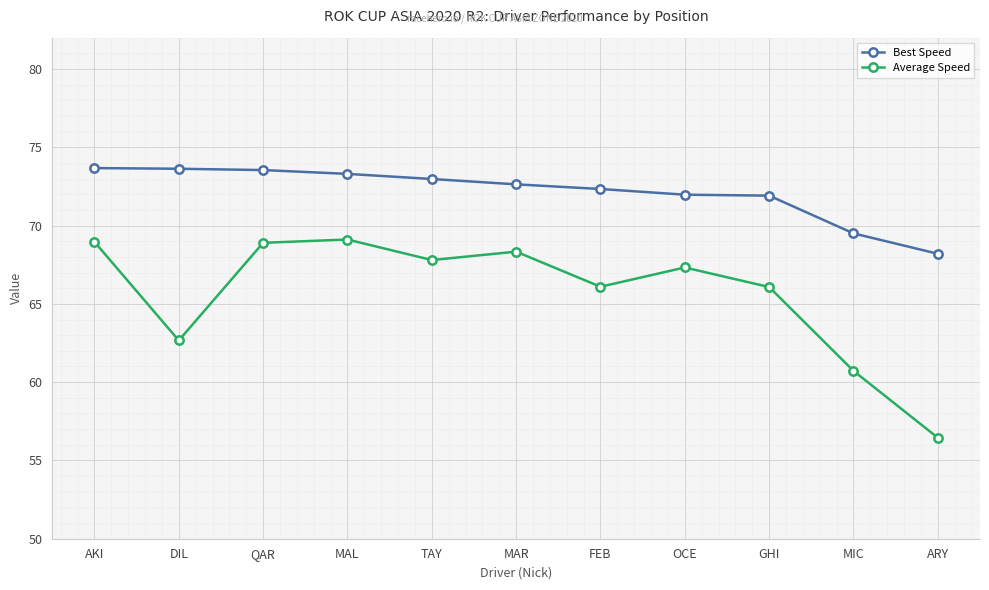

The Average Speed series shows 60.7 at MIC. True or false?

True